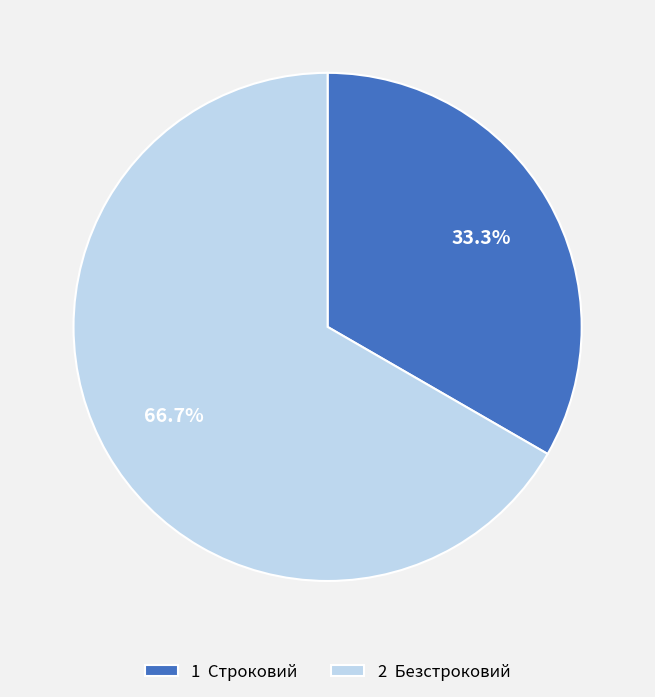

Which slice is the smallest?

1 Строковий